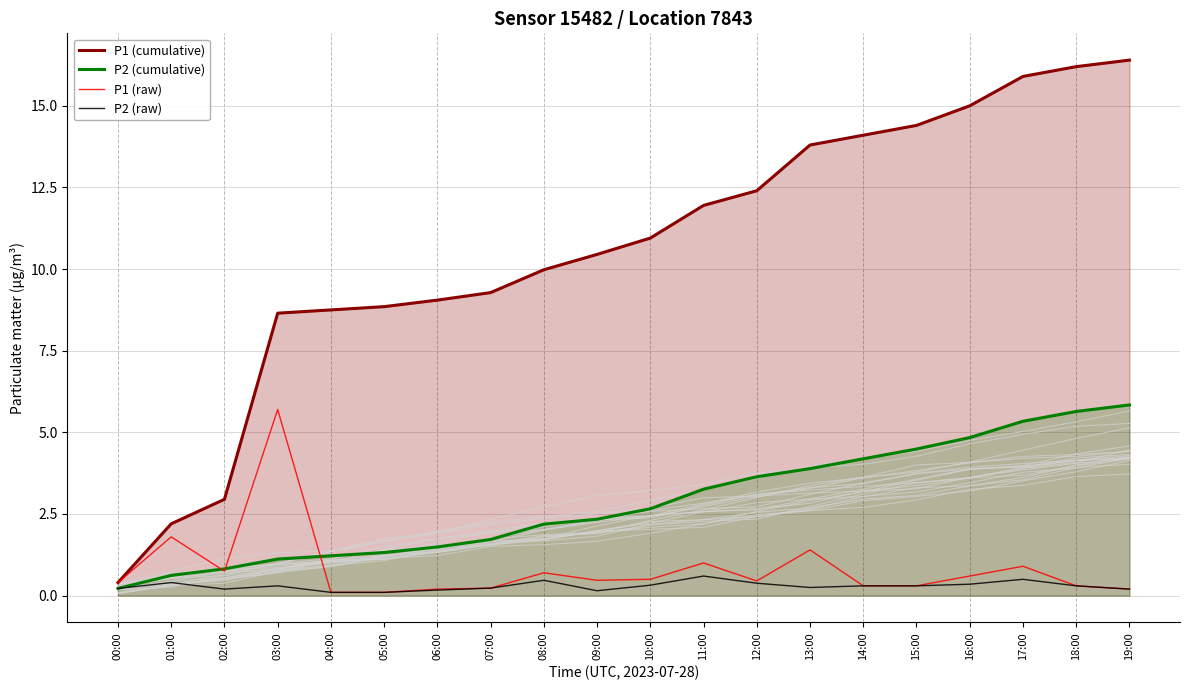

Which series changed the most between 06:00 and 09:00?

P1 (cumulative)